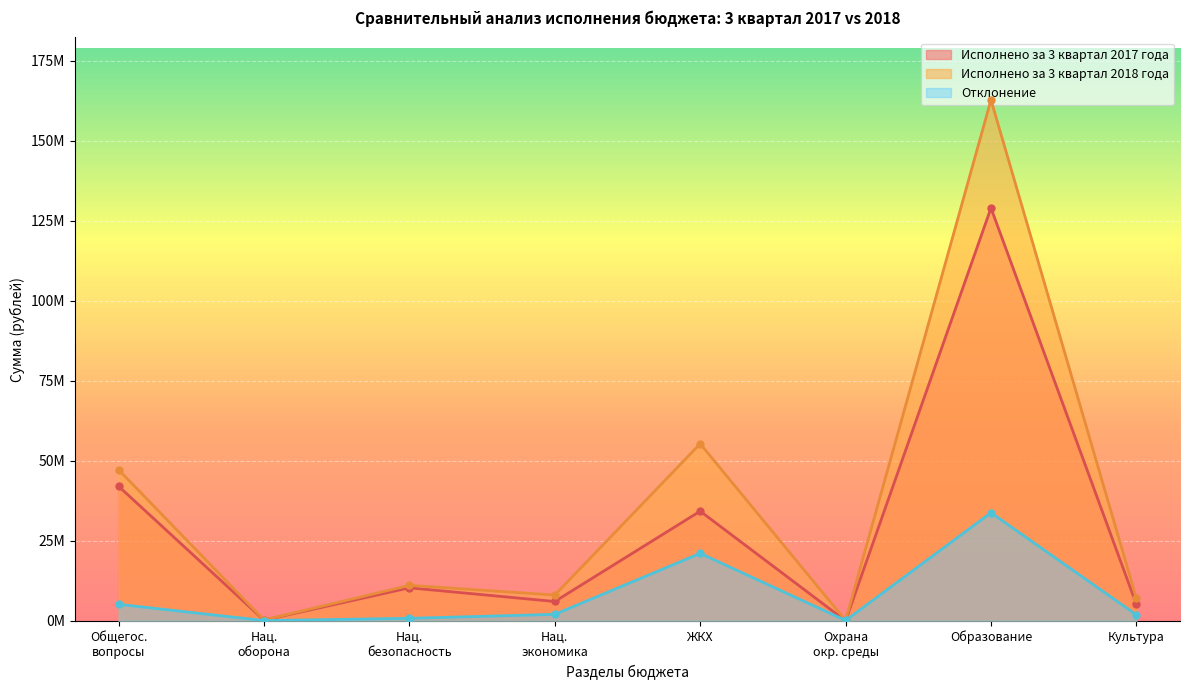

How many lines are shown in the chart?

3